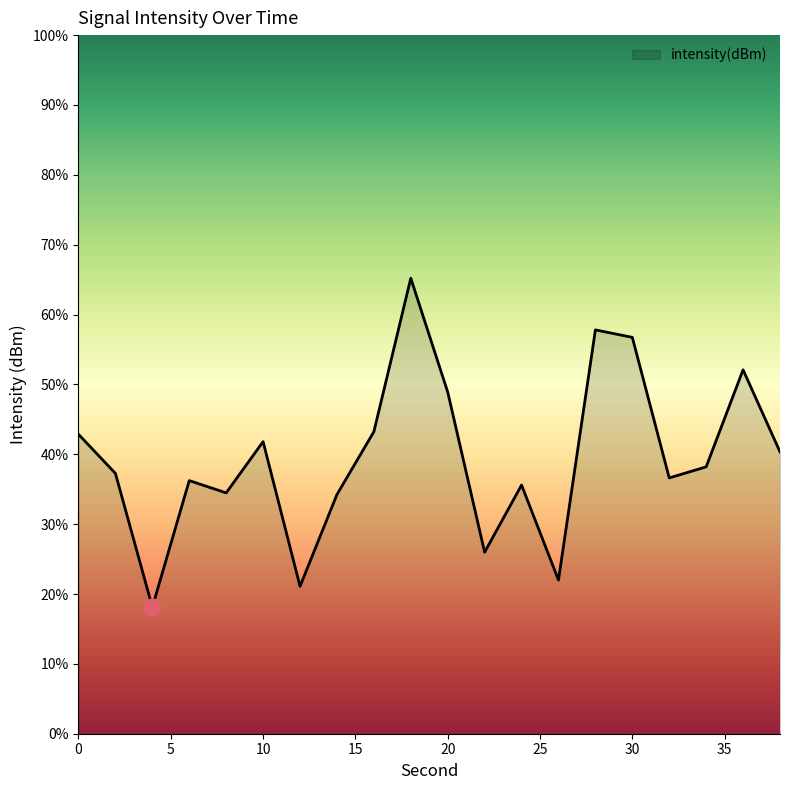

Reading right to left, extract all data points from this chart.

38=-128.9	36=-127.2	34=-129.3	32=-129.5	30=-126.5	28=-126.3	26=-131.7	24=-129.7	22=-131.1	20=-127.7	18=-125.2	16=-128.5	14=-129.9	12=-131.8	10=-128.7	8=-129.8	6=-129.6	4=-132.3	2=-129.4	0=-128.6